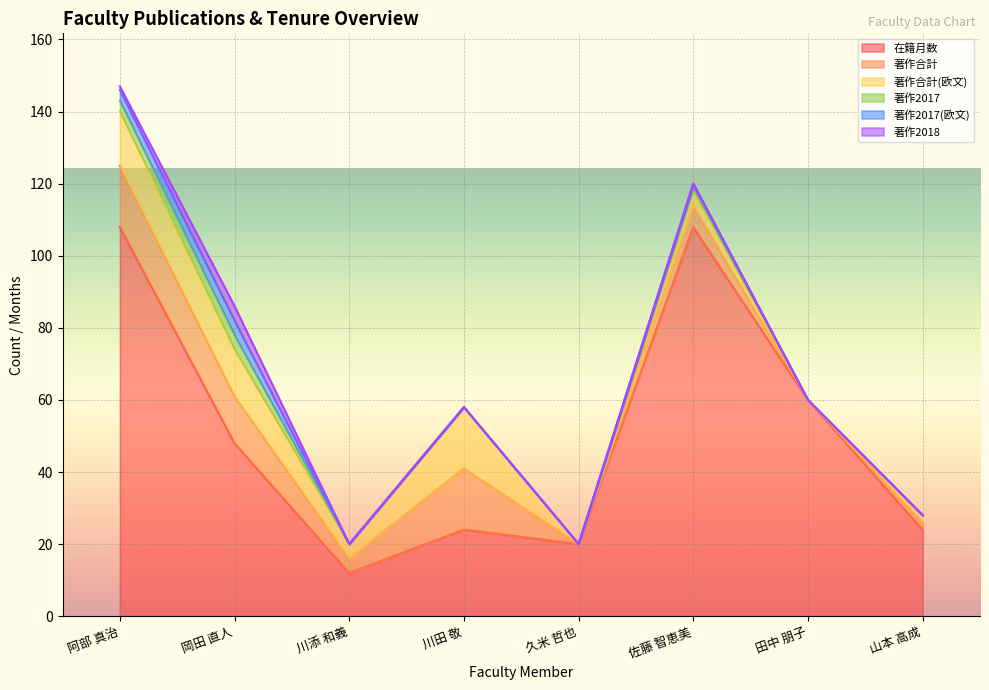

Reading left to right, what are all the values shown in this chart?

在籍月数: 108	48	12	24	20	108	60	24
著作合計: 17	13	4	17	0	6	0	2
著作合計(欧文): 15	13	4	17	0	4	0	2
著作2017: 3	4	0	0	0	1	0	0
著作2017(欧文): 3	4	0	0	0	1	0	0
著作2018: 1	4	0	0	0	0	0	0